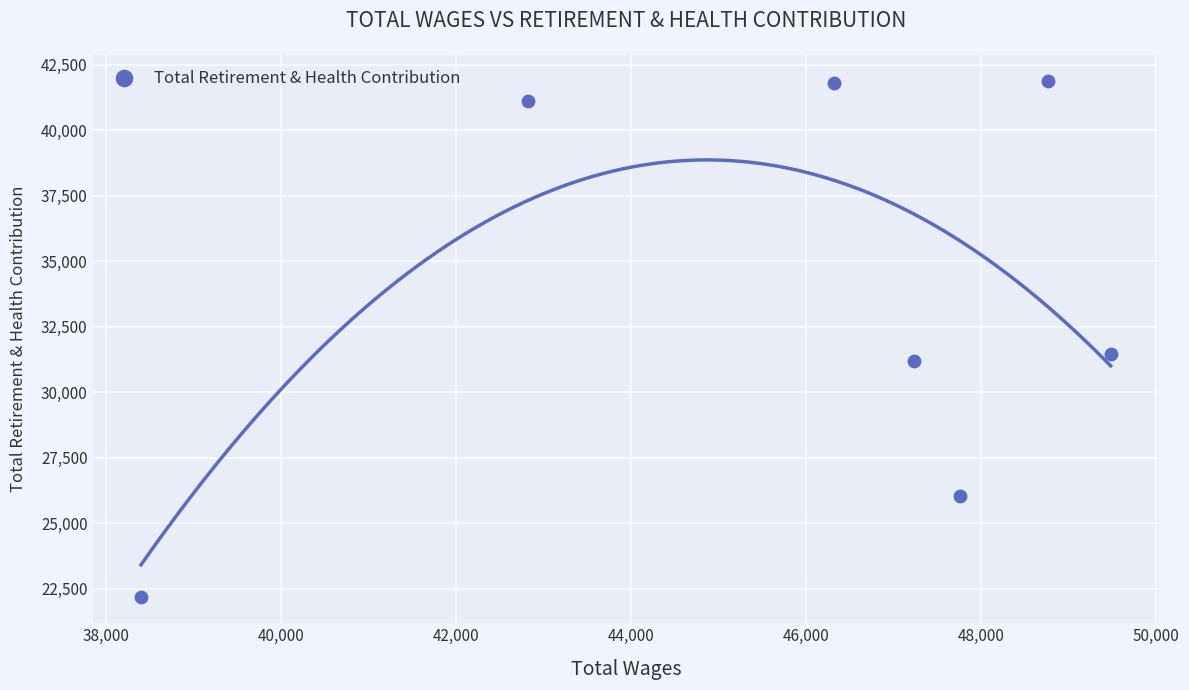

What Y value in the scatter plot is closest to 32037?

31475